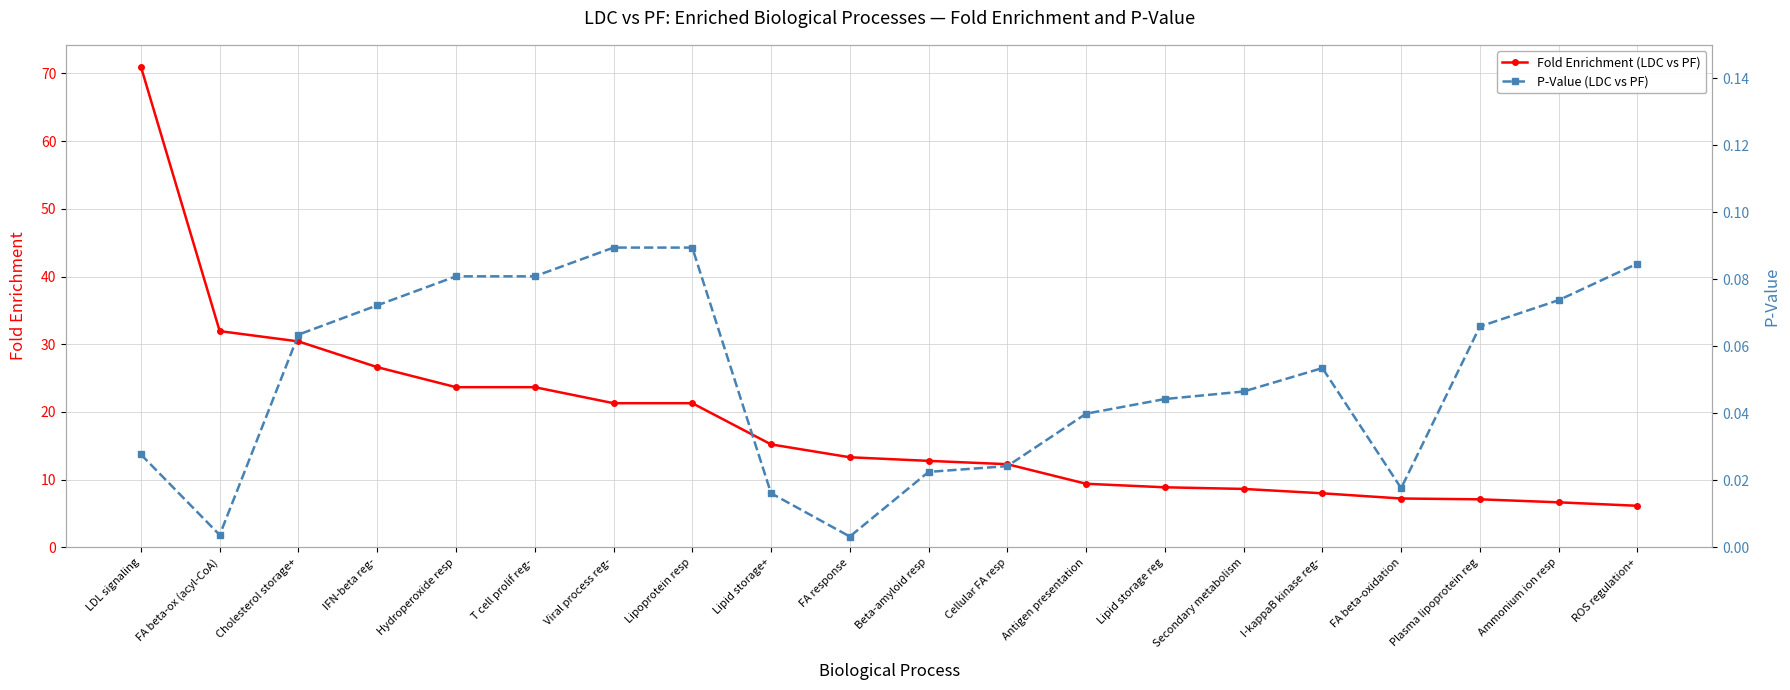

Does the chart display data point markers on the line(s)?

Yes